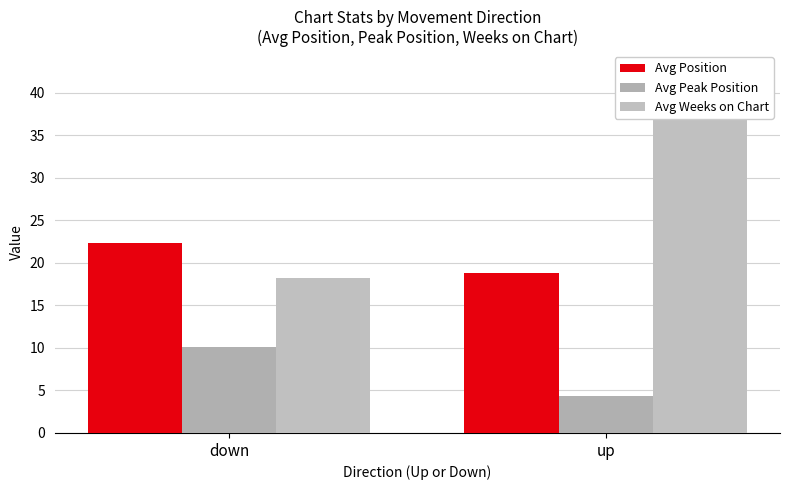

True or false: Avg Peak Position has a value of 4.3 at up.

True